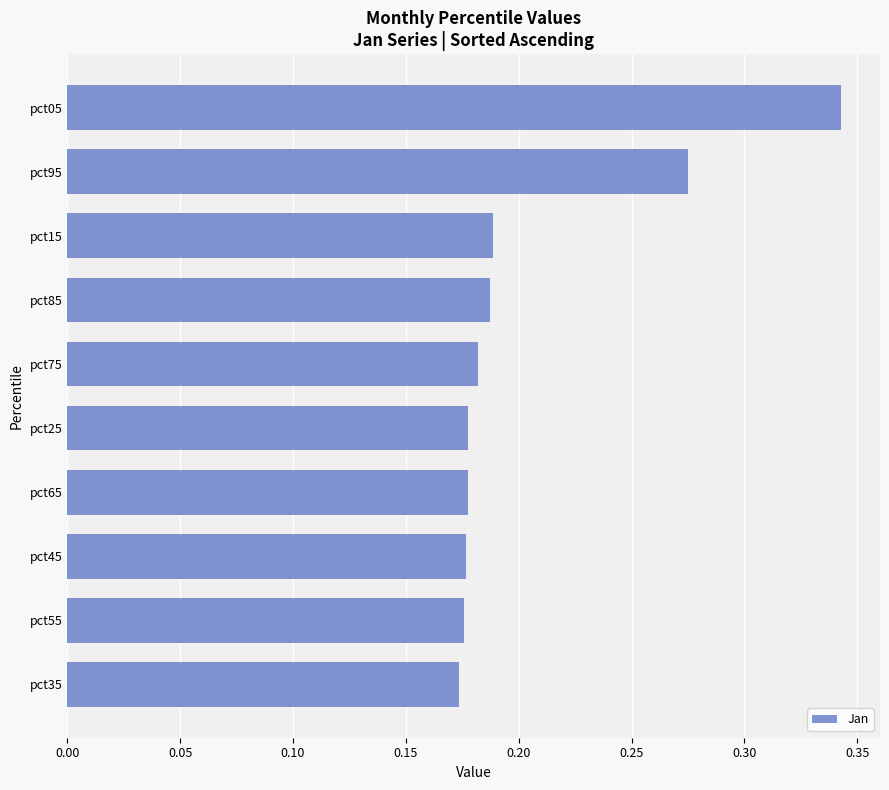

Which category has the highest value across all series?

pct05